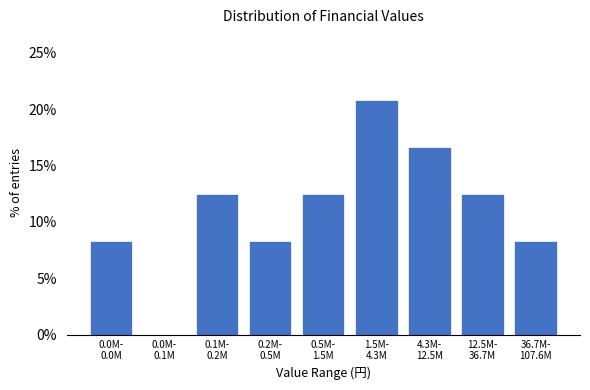

What is the sum of all values?

100.0